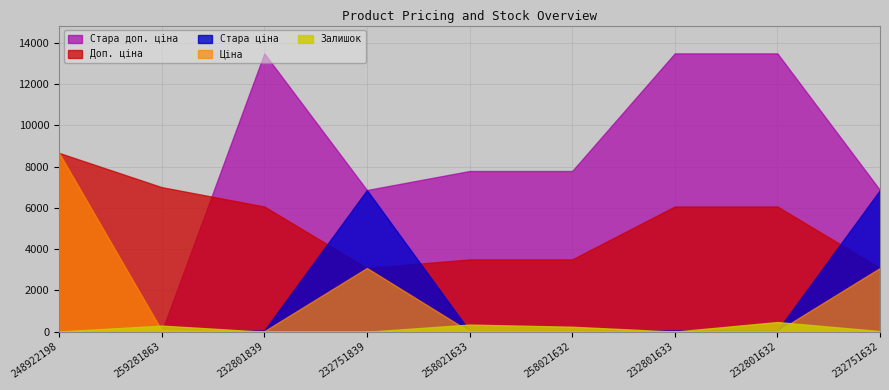

Reading right to left, what are all the values shown in this chart?

Ціна: 3091.2	27.0	27.0	15.6	15.6	3091.2	27.0	70.1	8669.7
Доп. ціна: 3091.0	6072.0	6072.0	3506.0	3506.0	3091.0	6072.0	7010.0	8669.7
Стара ціна: 6869.4	60.0	60.0	34.6	34.6	6869.4	60.0	0.0	0.0
Стара доп. ціна: 6869.4	13493.2	13493.2	7791.8	7791.8	6869.4	13493.2	0.0	0.0
Залишок: 32.0	471.0	7.0	243.0	347.0	1.0	0.0	298.0	15.0